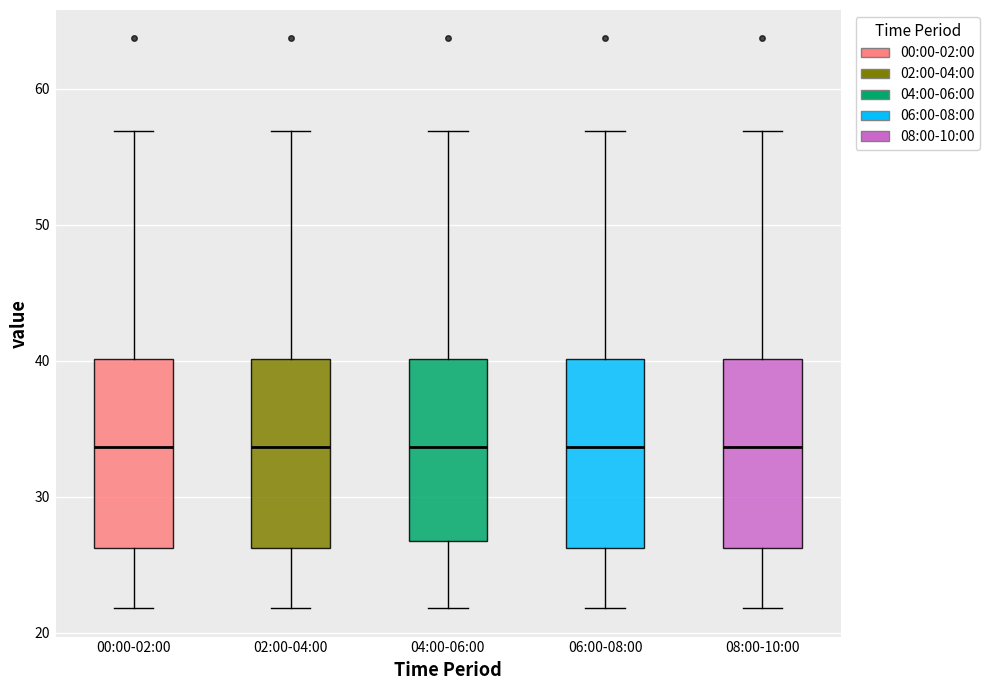

Reading left to right, read every box against the y-axis: the position of its median line, the range the box covers, and the ends of its whiskers. The values are not printed on the chart, so give them approximately, as read against the axis.

00:00-02:00: median 34, box 26 to 40, whiskers 22 to 57
02:00-04:00: median 34, box 26 to 40, whiskers 22 to 57
04:00-06:00: median 34, box 27 to 40, whiskers 22 to 57
06:00-08:00: median 34, box 26 to 40, whiskers 22 to 57
08:00-10:00: median 34, box 26 to 40, whiskers 22 to 57